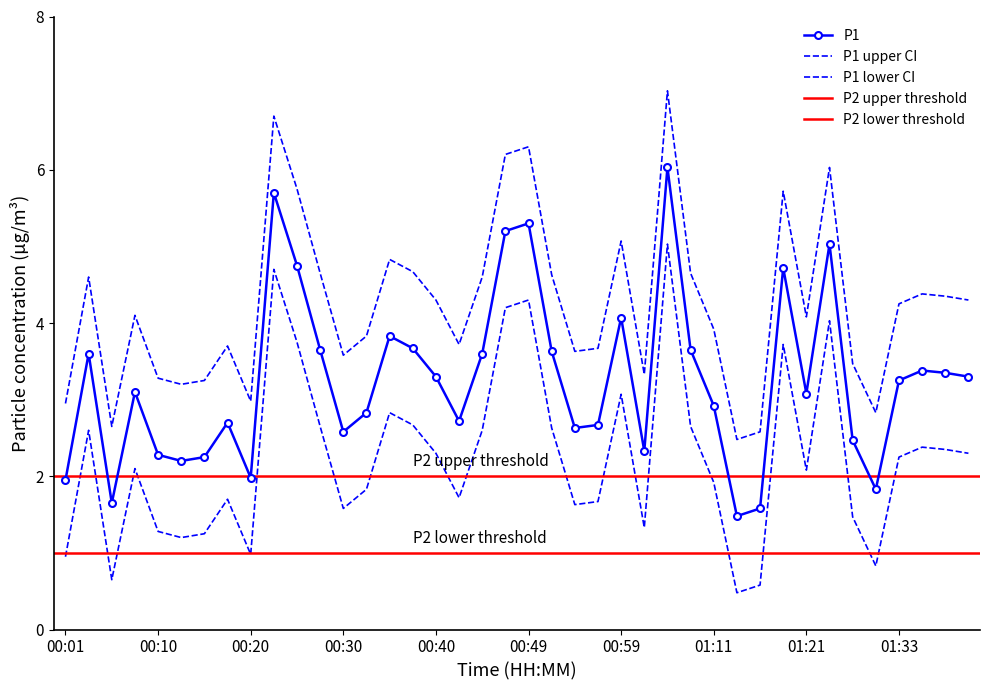

List the labels in order of value, largest first.

01:04, 00:23, 00:49, 00:47, 01:26, 00:25, 01:19, 00:59, 00:35, 00:37, 00:27, 01:09, 00:52, 00:03, 00:44, 01:36, 01:38, 00:40, 01:41, 01:33, 00:08, 01:21, 01:11, 00:32, 00:42, 00:18, 00:57, 00:54, 00:30, 01:29, 01:01, 00:10, 00:15, 00:13, 00:20, 00:01, 01:31, 00:06, 01:16, 01:14